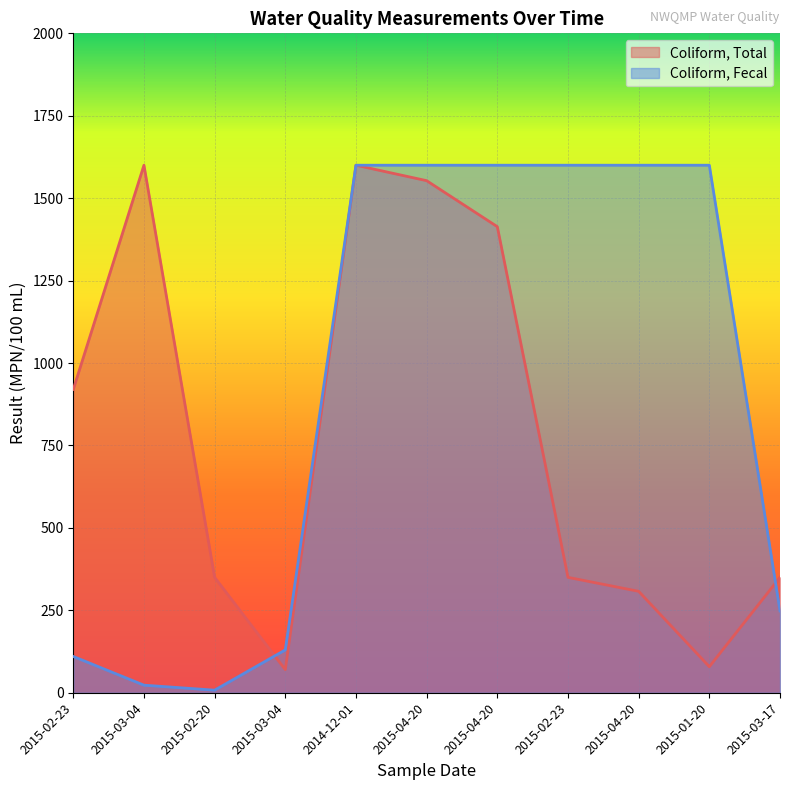

What is the total value across all series at 2015-03-17?

598.1